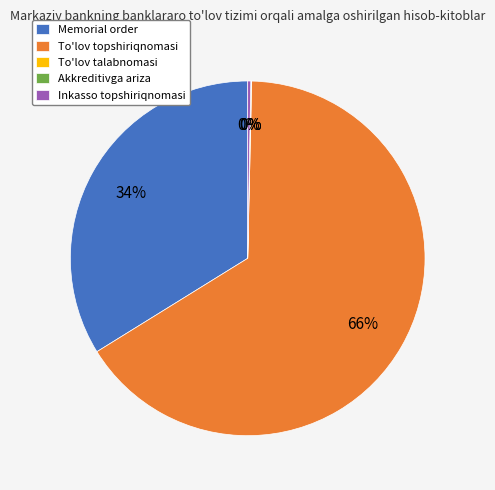

Which has a higher value, Inkasso topshiriqnomasi or To'lov topshiriqnomasi?

To'lov topshiriqnomasi